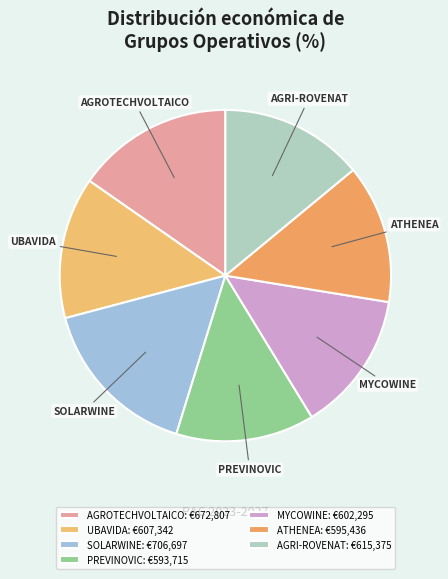

True or false: SOLARWINE accounts for 16% of the total.

True